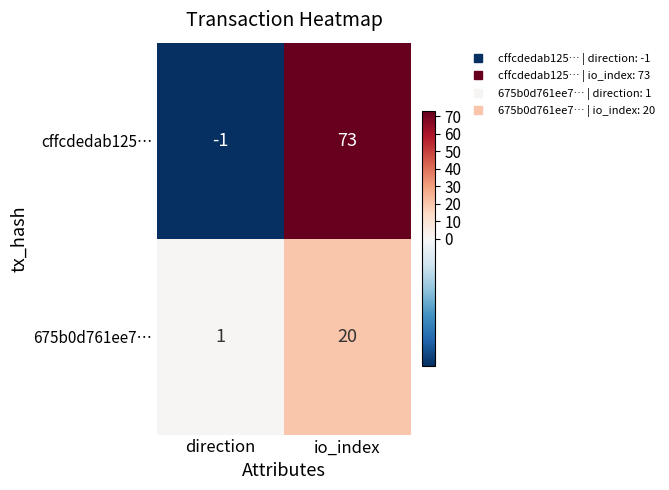

What is the difference between the maximum and minimum values in the 675b0d761ee7… series?

19